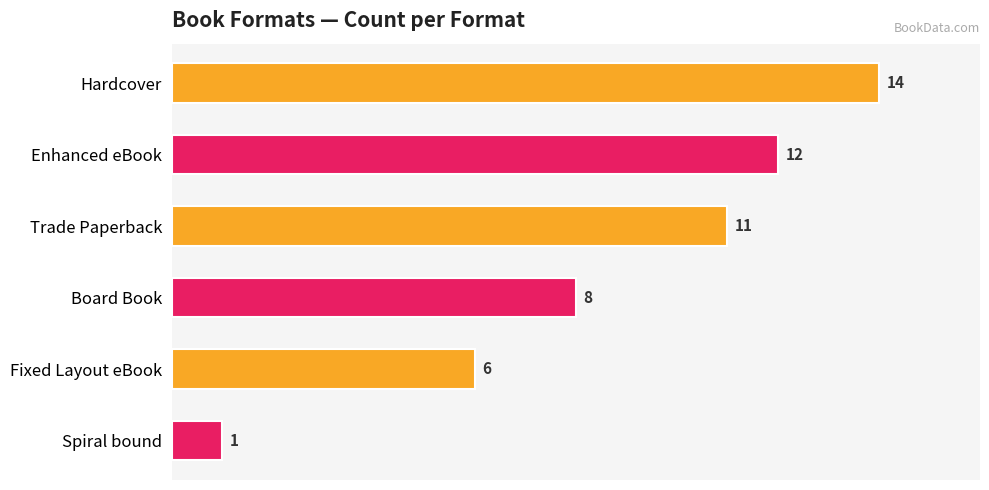

How many values are below 11?

3